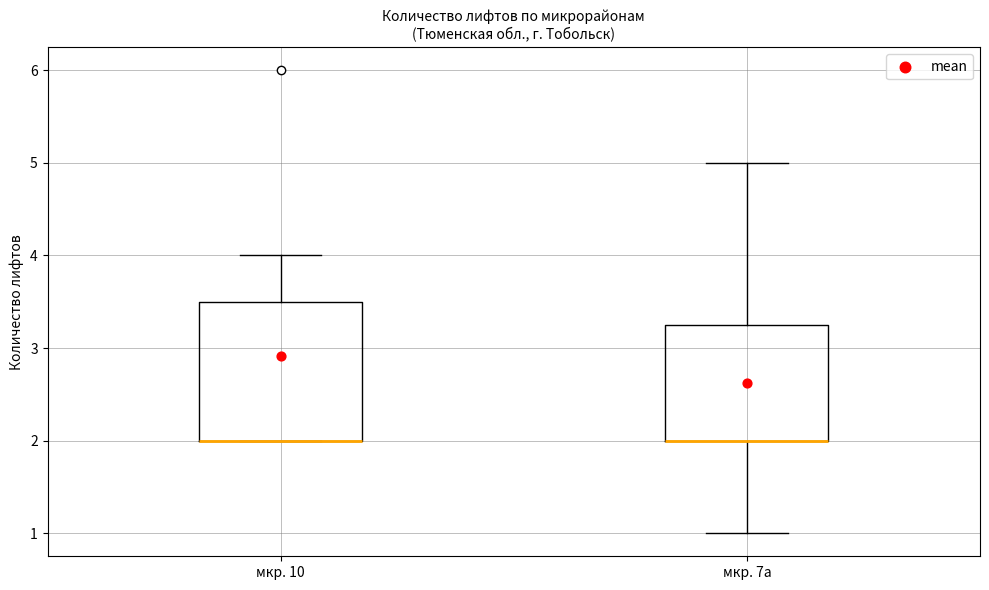

Where is the upper edge of the box for мкр. 7а on the y-axis? The values are not printed on the chart, so give them approximately, as read against the axis.

3.3